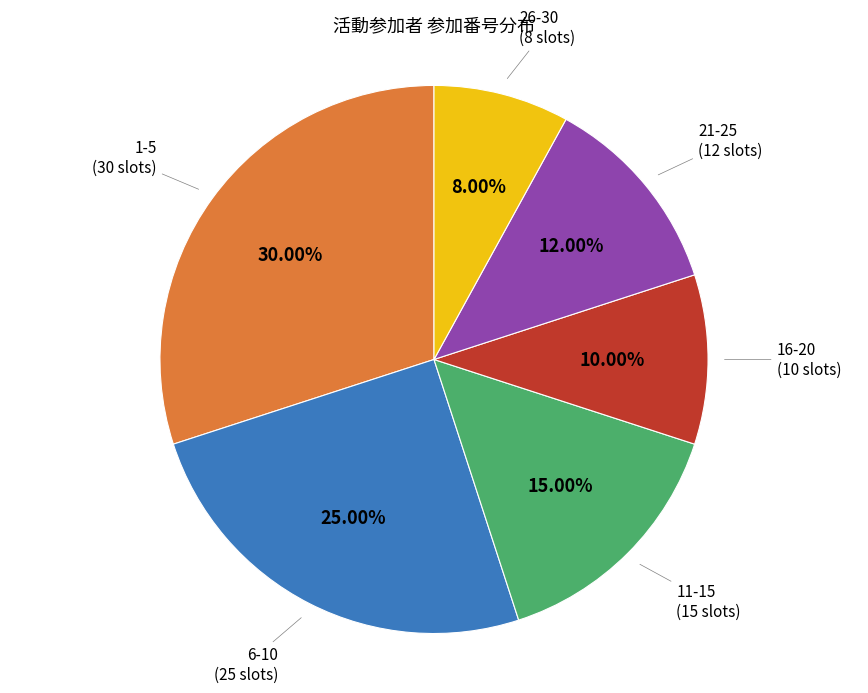

Does any single category account for the majority?

No